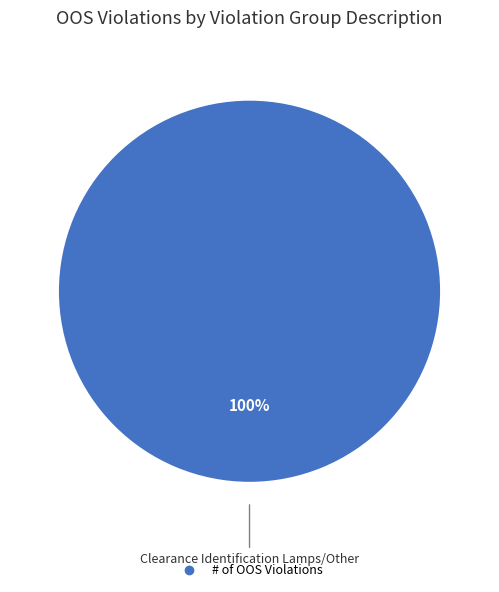

Is there a majority slice in this chart?

Yes